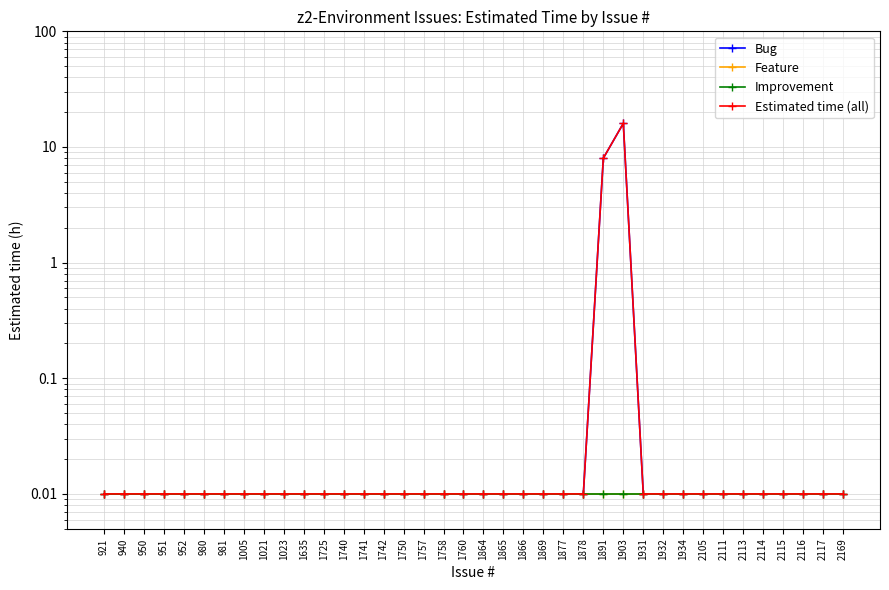

True or false: Feature and Bug cross at least once.

False